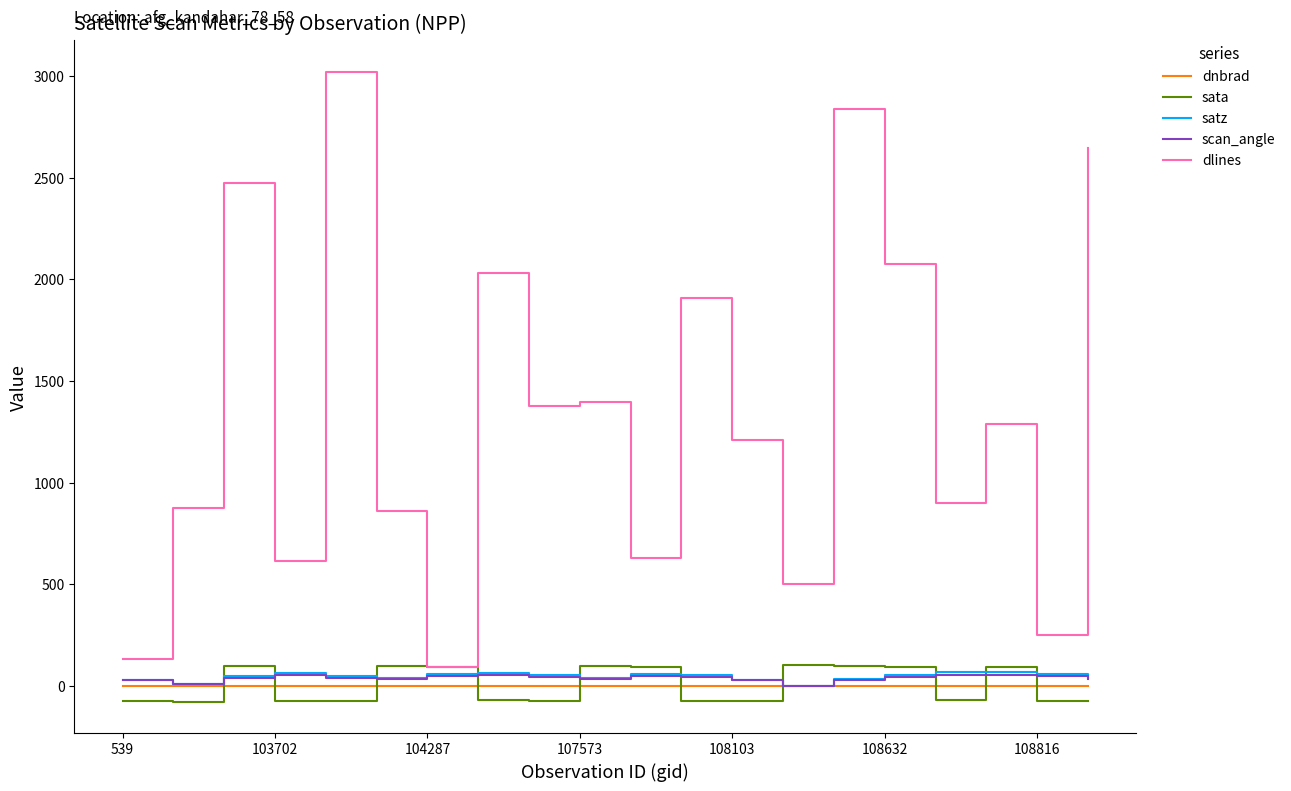

What is the highest value of the dlines series?

3022.0